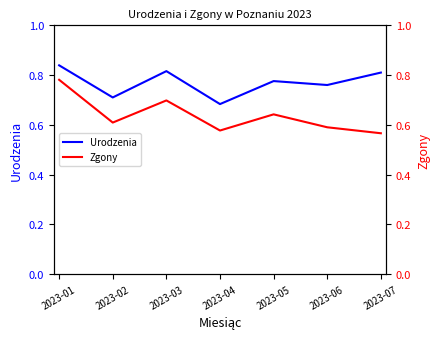

Reading left to right, transcribe all the data shown in this chart.

Urodzenia: 2023-01=1007	2023-02=852	2023-03=979	2023-04=820	2023-05=931	2023-06=912	2023-07=972
Zgony: 2023-01=781	2023-02=609	2023-03=698	2023-04=577	2023-05=642	2023-06=590	2023-07=566